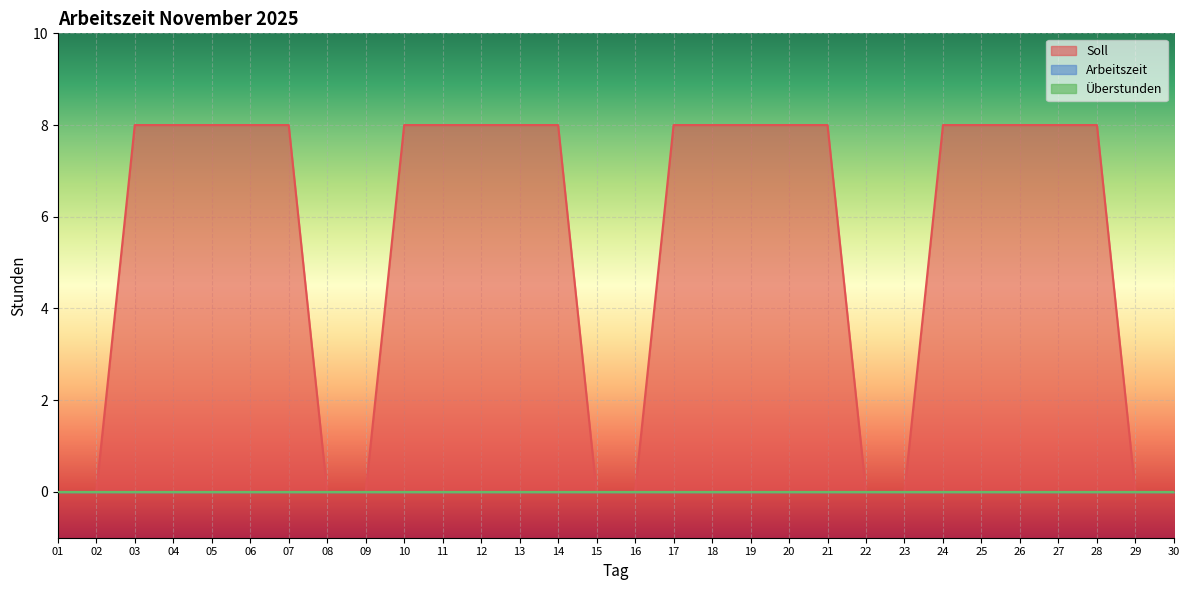

What is the total value across all series at 05?

8